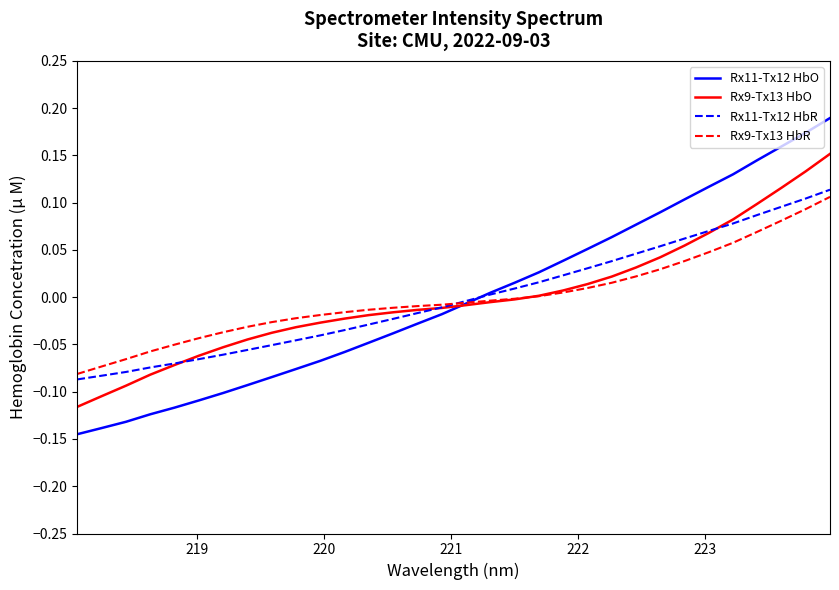

Rank the series by their maximum value, from lowest to highest.

Rx9-Tx13 HbR, Rx11-Tx12 HbR, Rx9-Tx13 HbO, Rx11-Tx12 HbO